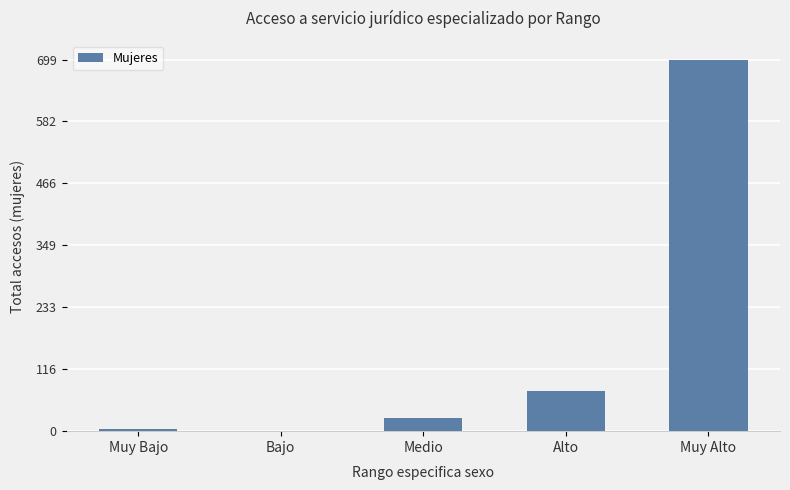

Are the bars horizontal?

No